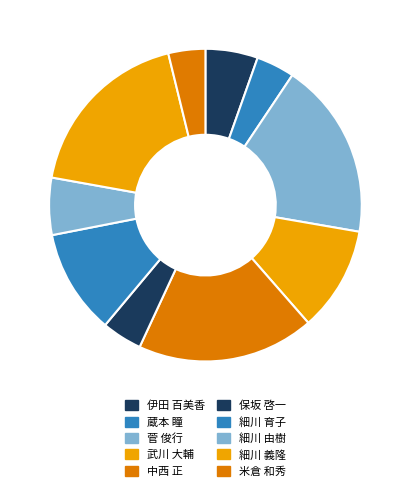

How many segments does this pie chart have?

10